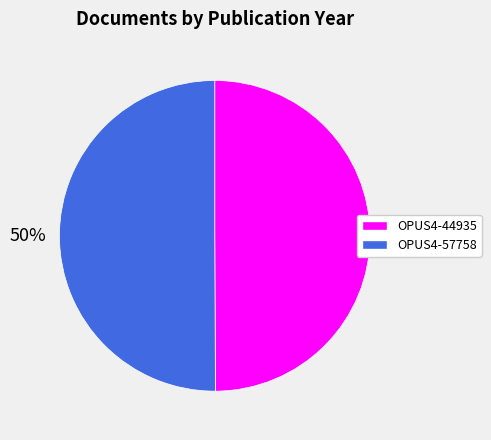

What is the ratio of the value at OPUS4-44935 to the value at OPUS4-57758?

1.0